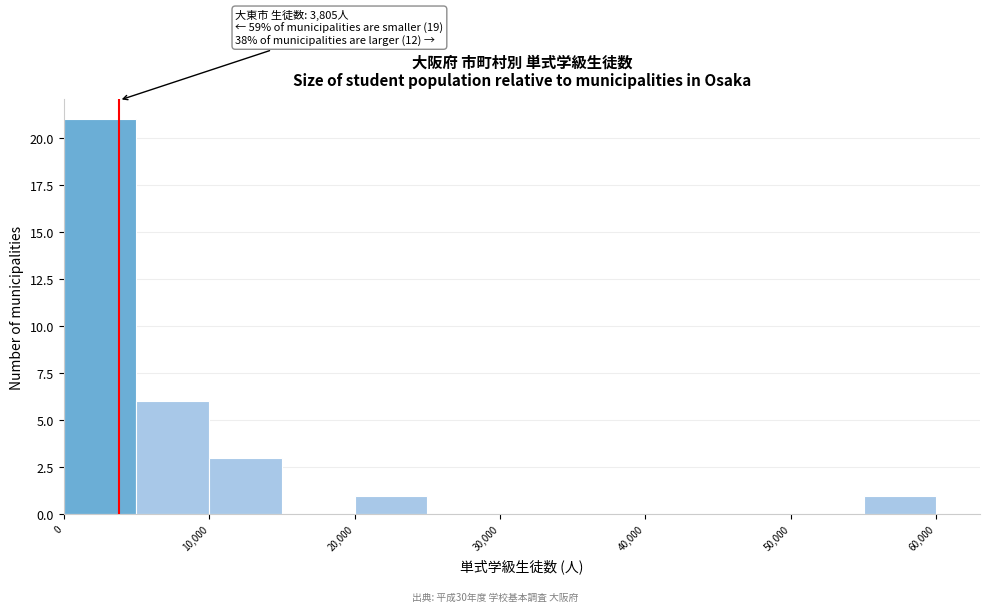

Over which range of the x-axis is the bar tallest?

0 to 5000